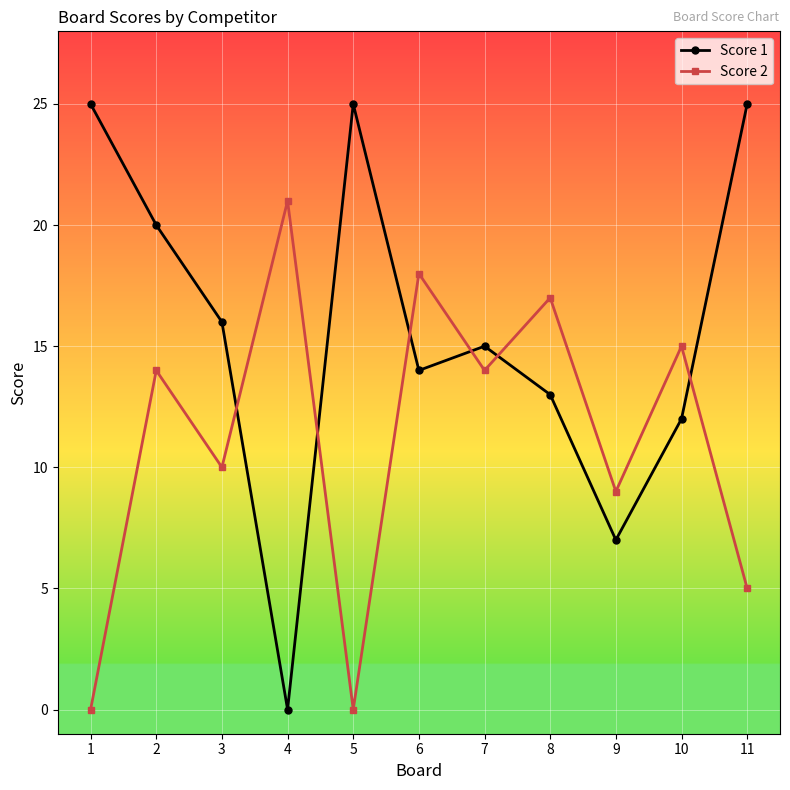

Between 7 and 9, which series saw the biggest shift?

Score 1